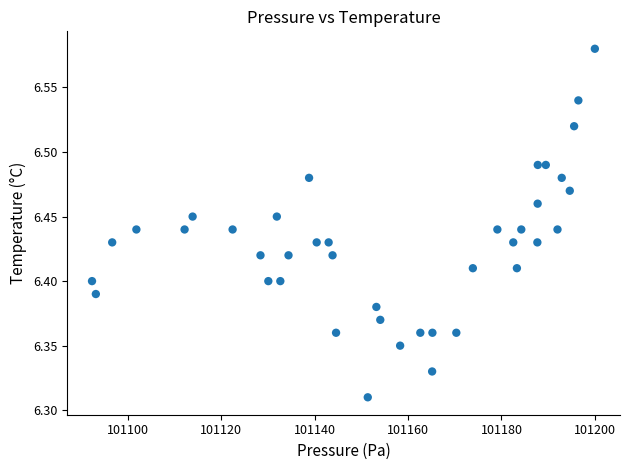

What is the range of X values (max minus min)?

107.7